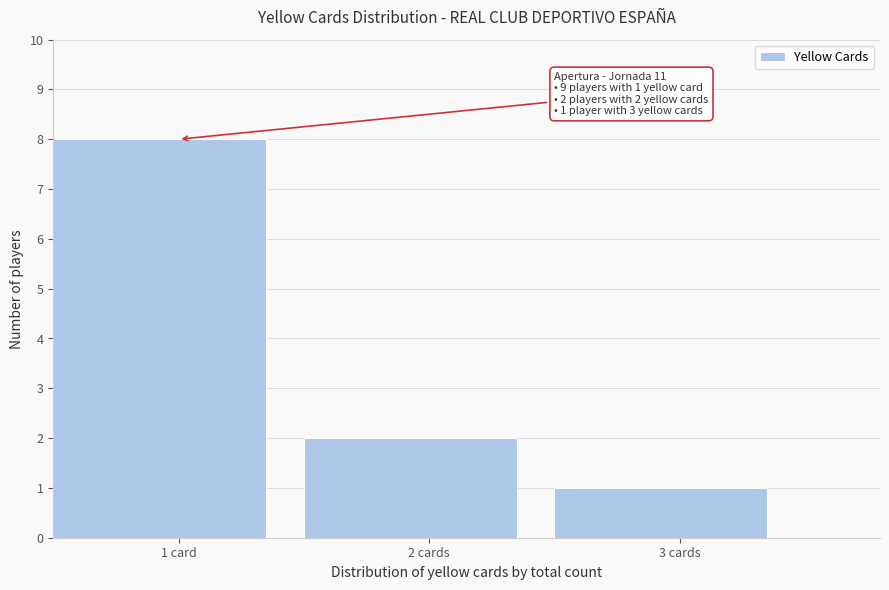

Reading left to right, transcribe all the data shown in this chart.

1 card=8	2 cards=2	3 cards=1